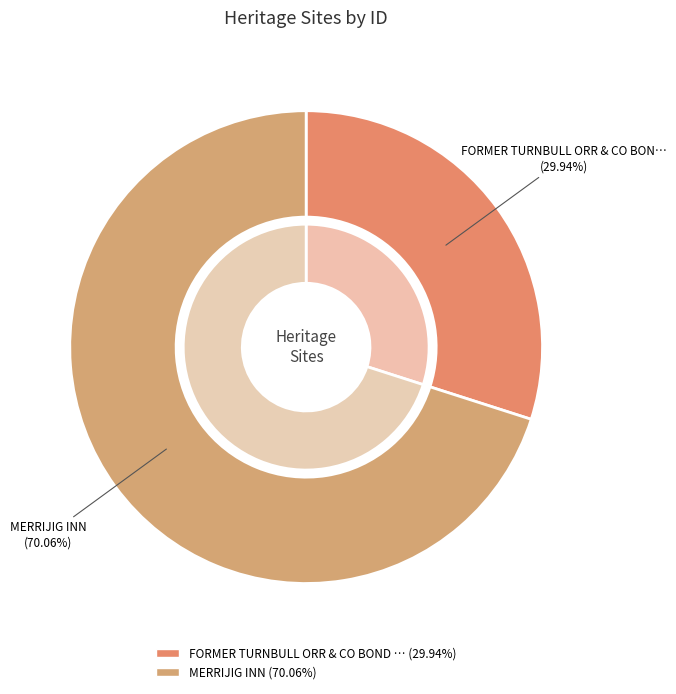

Which slice is the smallest?

FORMER TURNBULL ORR & CO BOND STORE